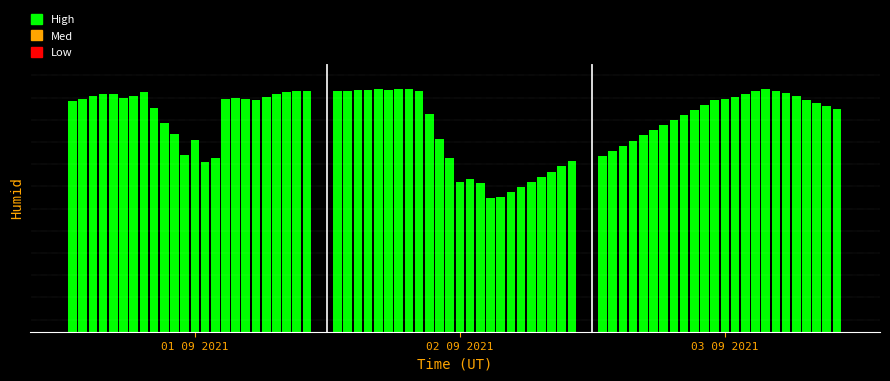

Which category has the highest value across all series?

23